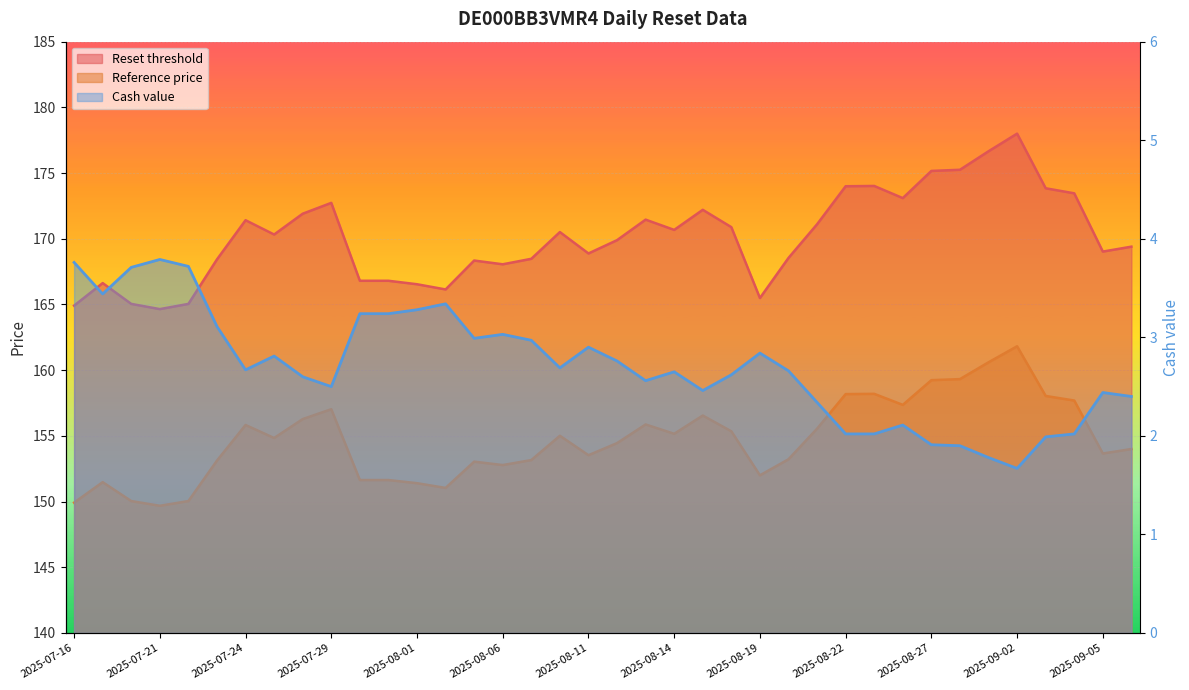

What is the value of the Reset threshold point at the 21st from the left?

171.5